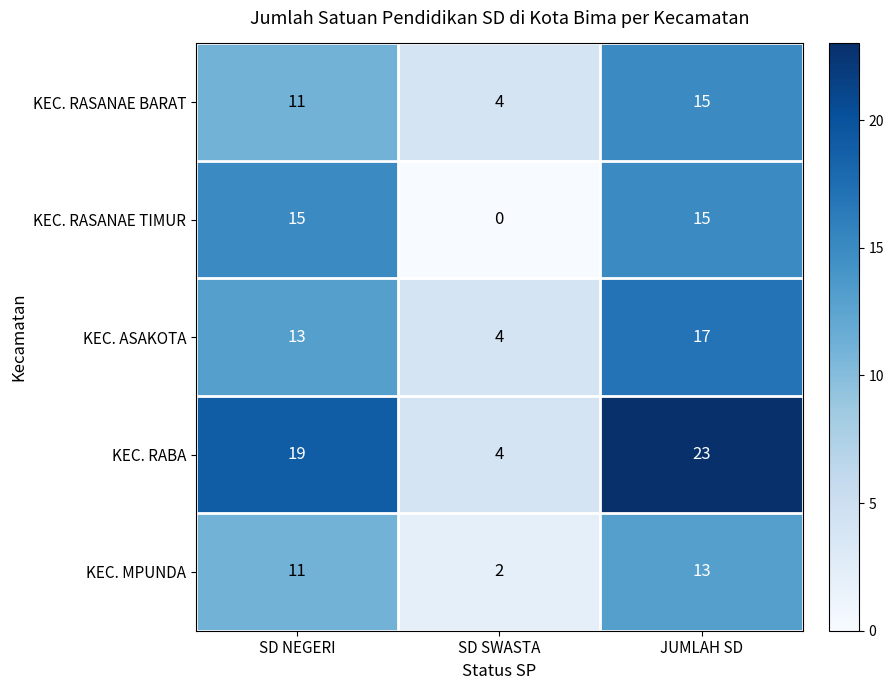

Reading right to left, list all the values displayed in this chart.

KEC. RASANAE BARAT: JUMLAH SD=15	SD SWASTA=4	SD NEGERI=11
KEC. RASANAE TIMUR: JUMLAH SD=15	SD SWASTA=0	SD NEGERI=15
KEC. ASAKOTA: JUMLAH SD=17	SD SWASTA=4	SD NEGERI=13
KEC. RABA: JUMLAH SD=23	SD SWASTA=4	SD NEGERI=19
KEC. MPUNDA: JUMLAH SD=13	SD SWASTA=2	SD NEGERI=11